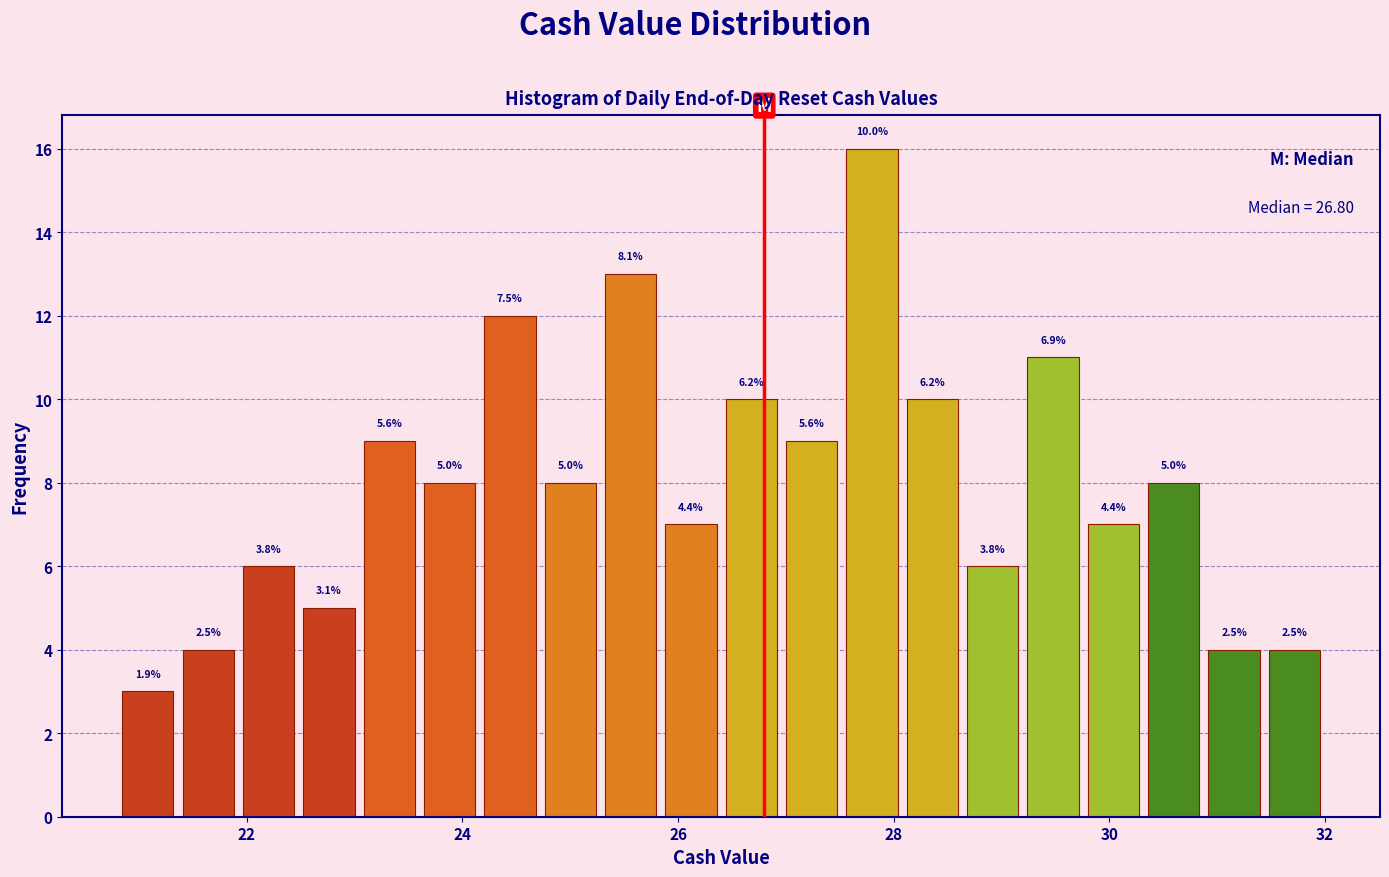

Around what value on the x-axis is the tallest bar? Give the approximate position of its centre, as read against the axis.

27.8